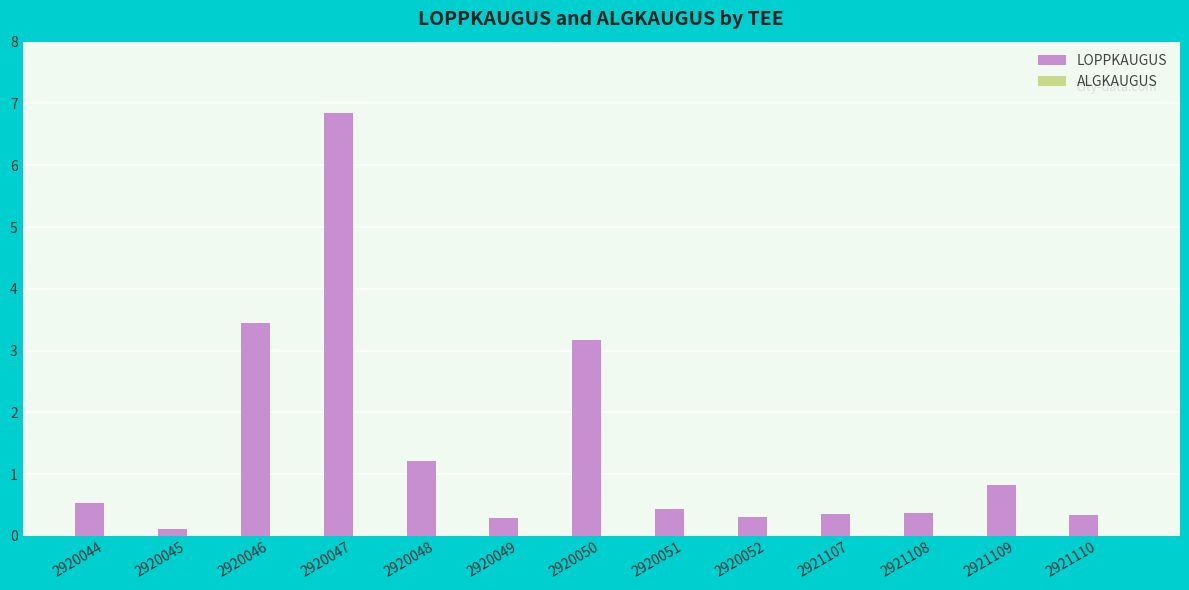

What is the difference between the maximum and minimum values?

6.7